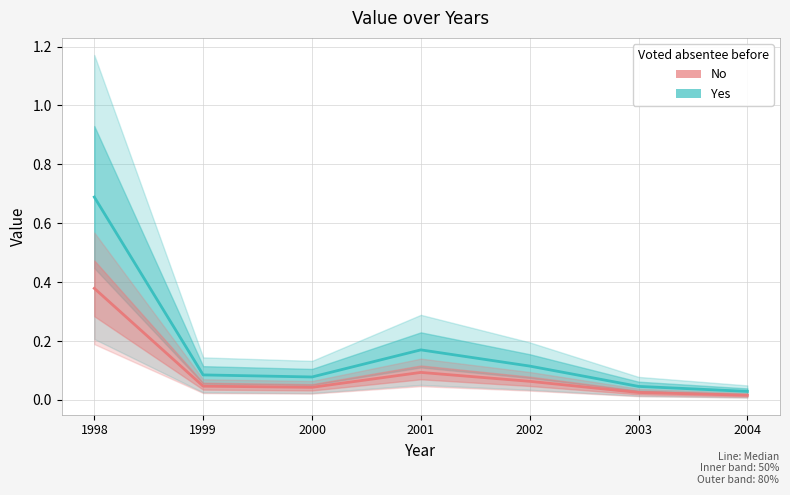

Is this an area chart (filled region under the line)?

No